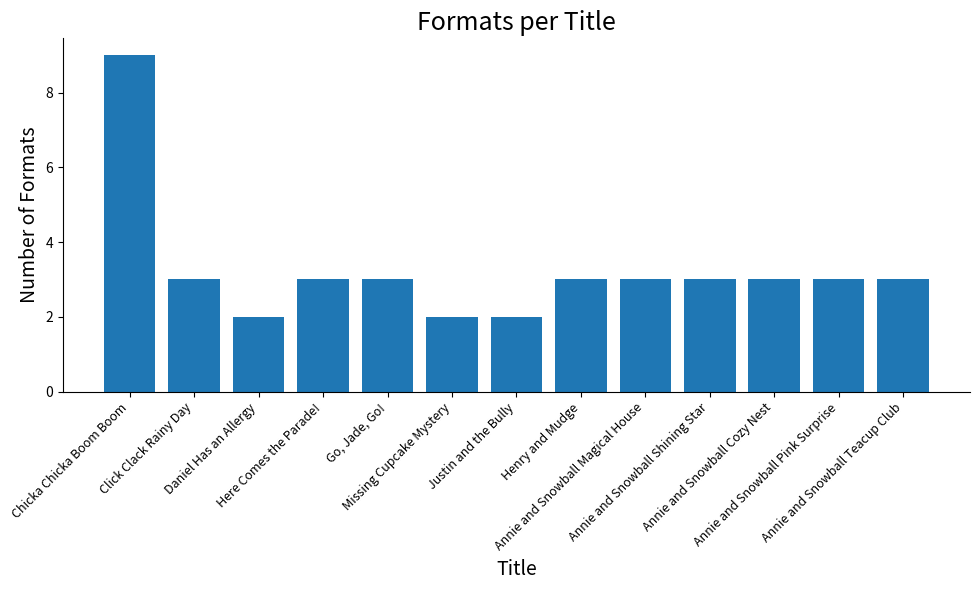

Count the number of data series in this chart.

1